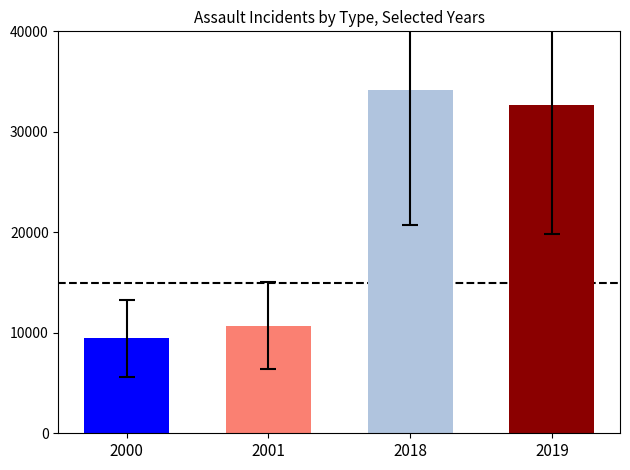

Which label corresponds to the largest value in the chart?

2018